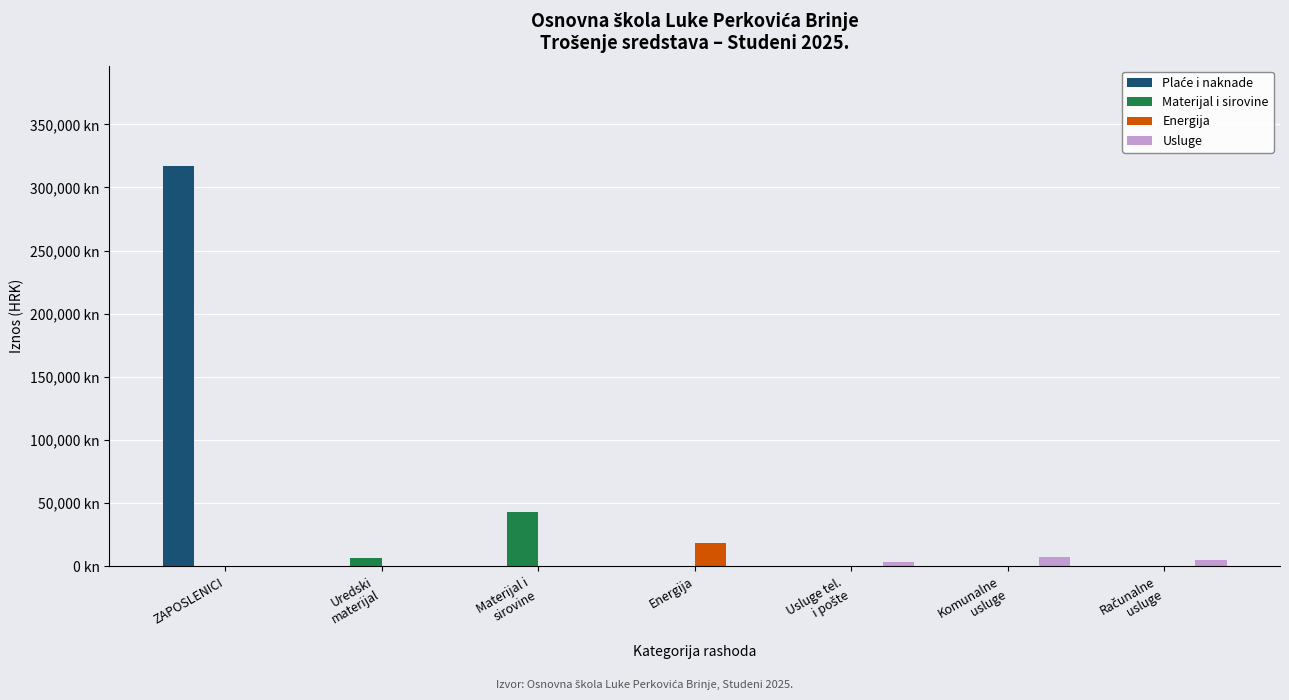

Between Materijal i
sirovine and ZAPOSLENICI, which is larger?

ZAPOSLENICI